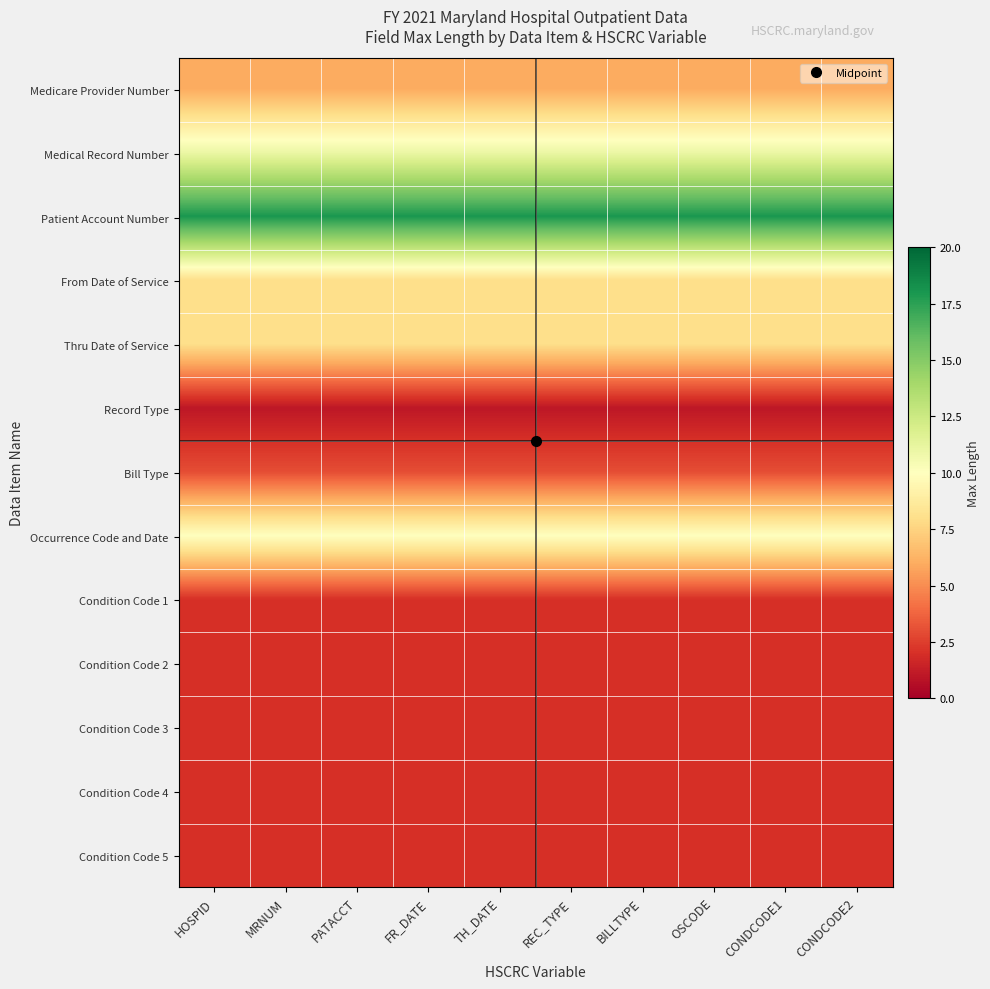

What is the minimum value shown in the chart?

1